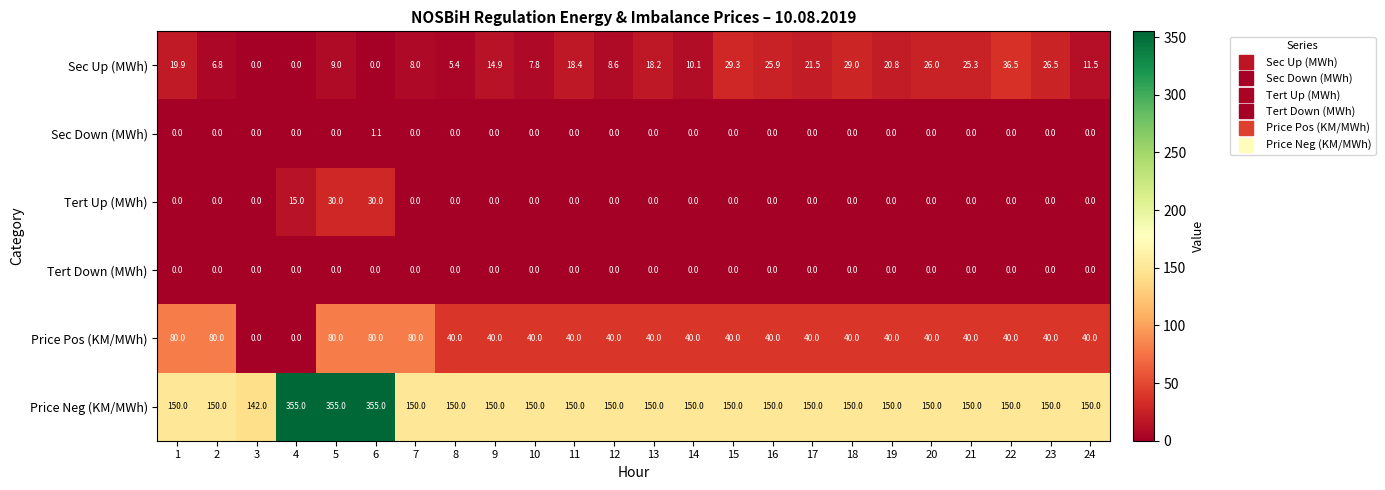

What value does the Tert Up (MWh) series have at 4?

15.0